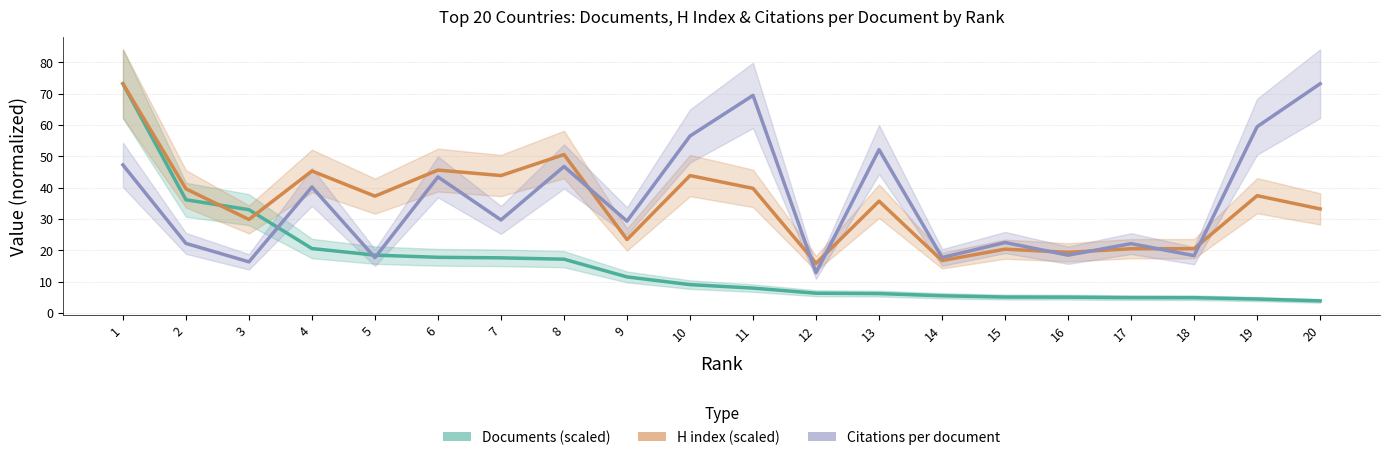

Which series has the widest spread of values?

Documents (scaled)